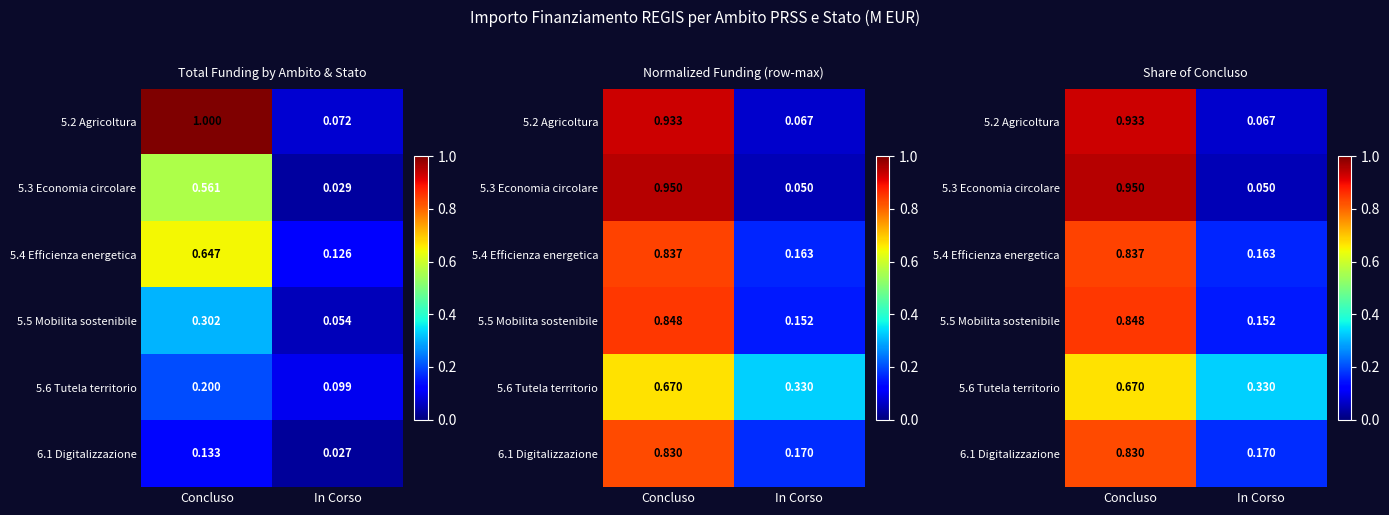

Which category has the lowest value in the 5.3 Economia circolare series?

In Corso